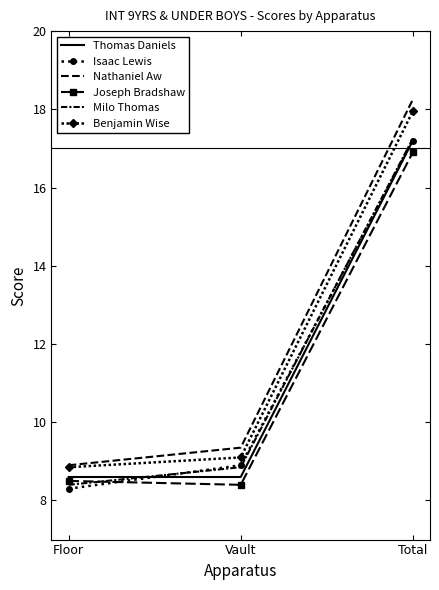

The value of Joseph Bradshaw at Vault is 8.4. True or false?

True